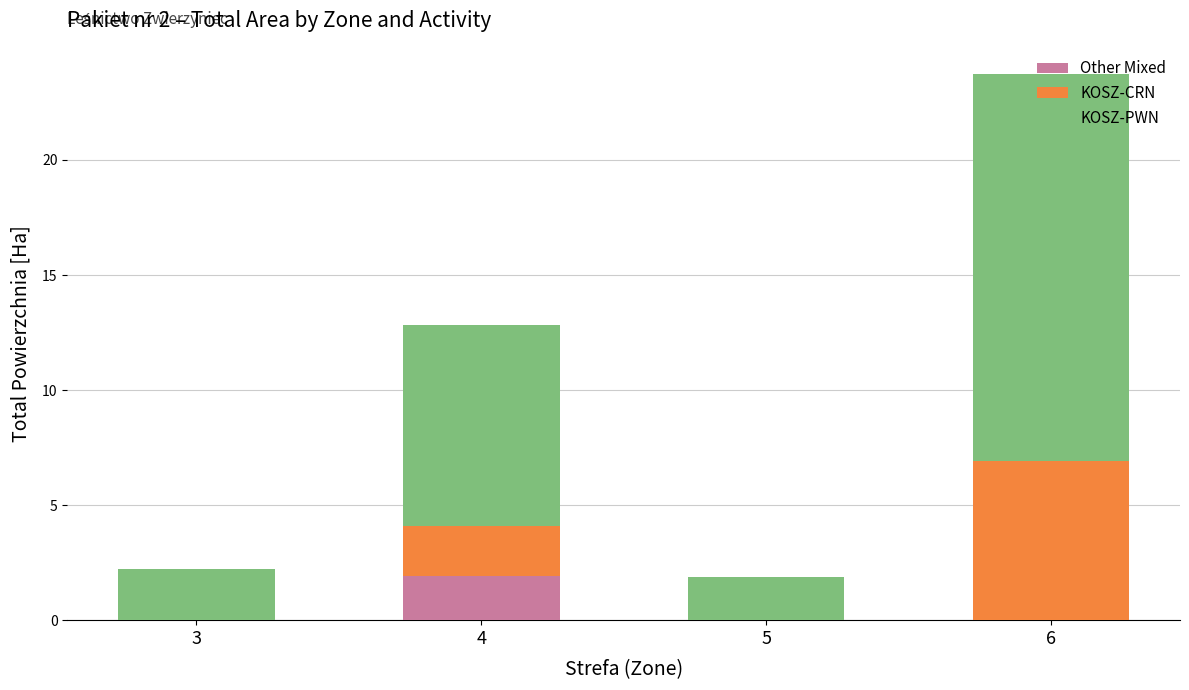

The value of Other Mixed at 5 is 0.0. True or false?

True